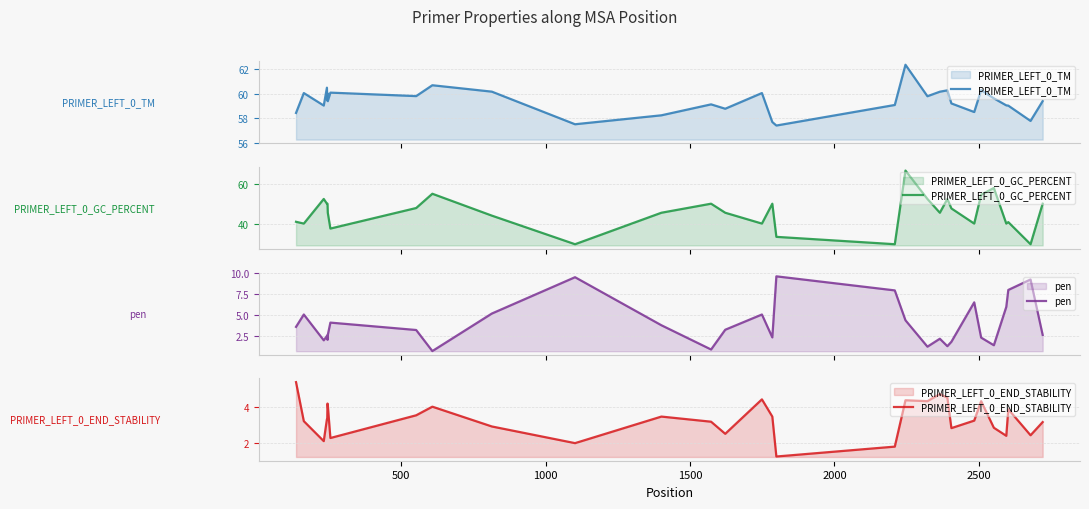

What is the maximum value for PRIMER_LEFT_0_TM?

62.4